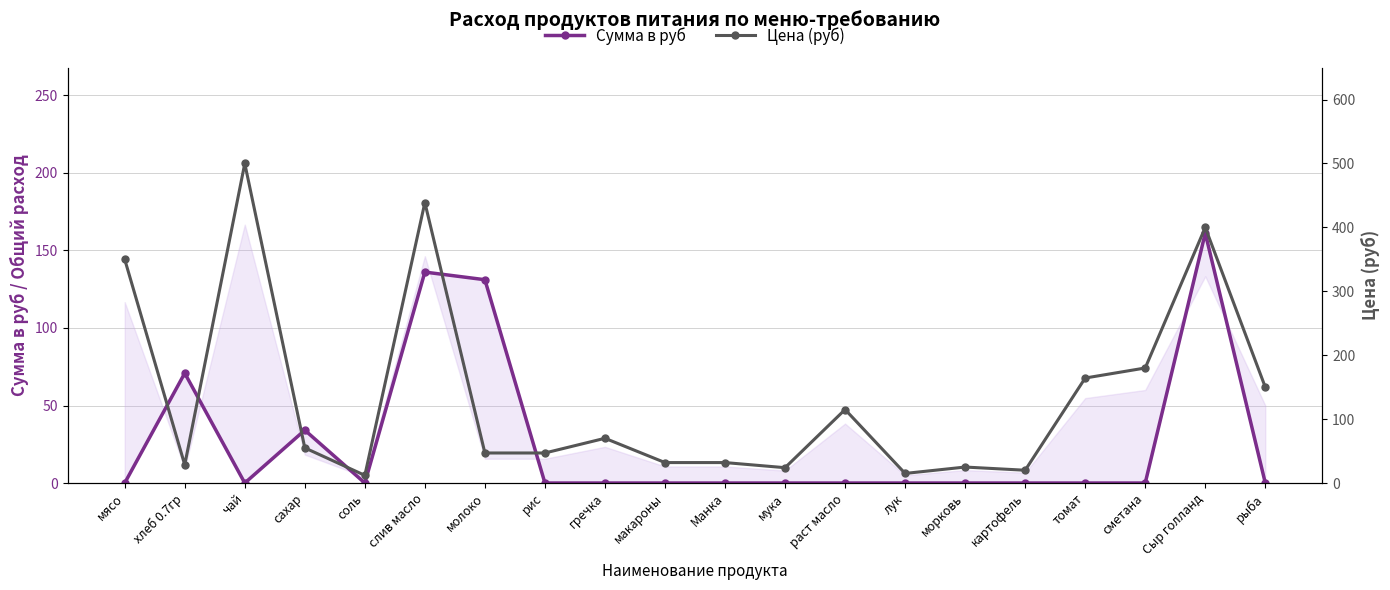

How many categories are shown in the chart?

20